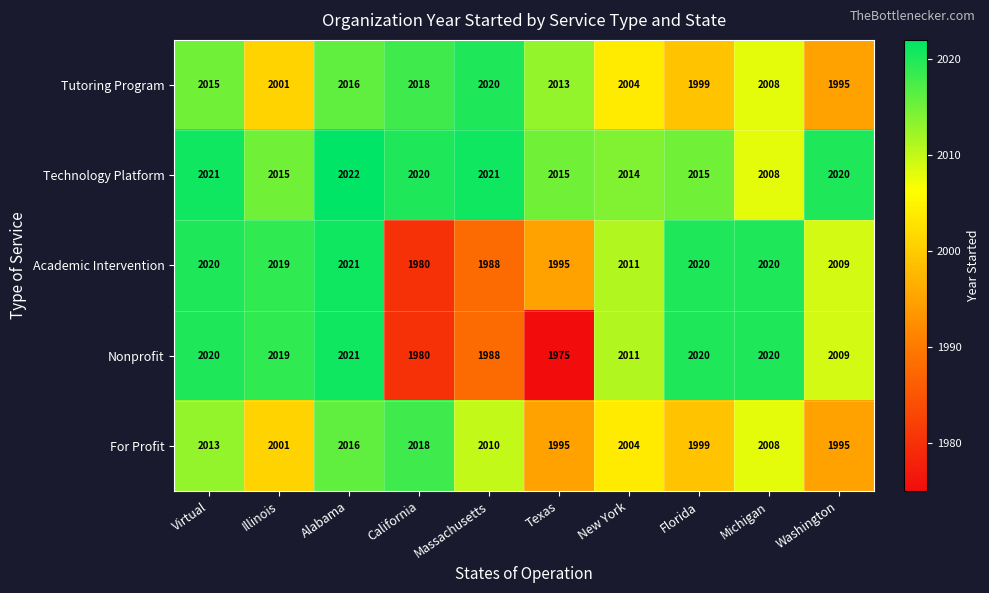

The value of Technology Platform at California is 623. True or false?

False